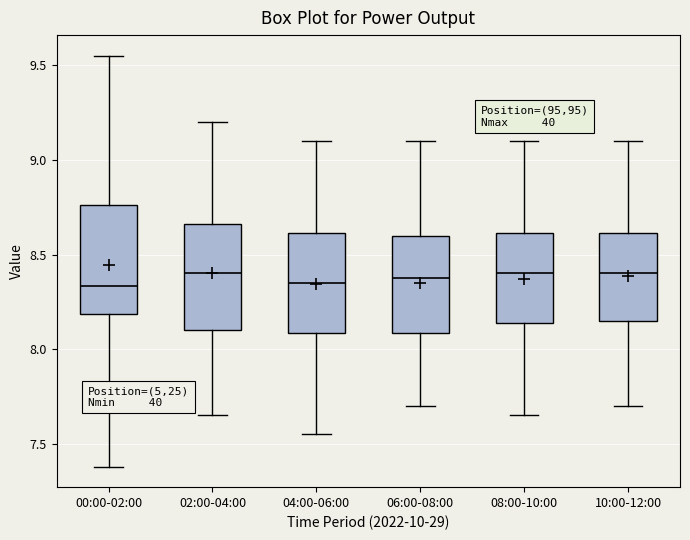

Where does the upper whisker of the box for 00:00-02:00 end on the y-axis? The values are not printed on the chart, so give them approximately, as read against the axis.

9.55